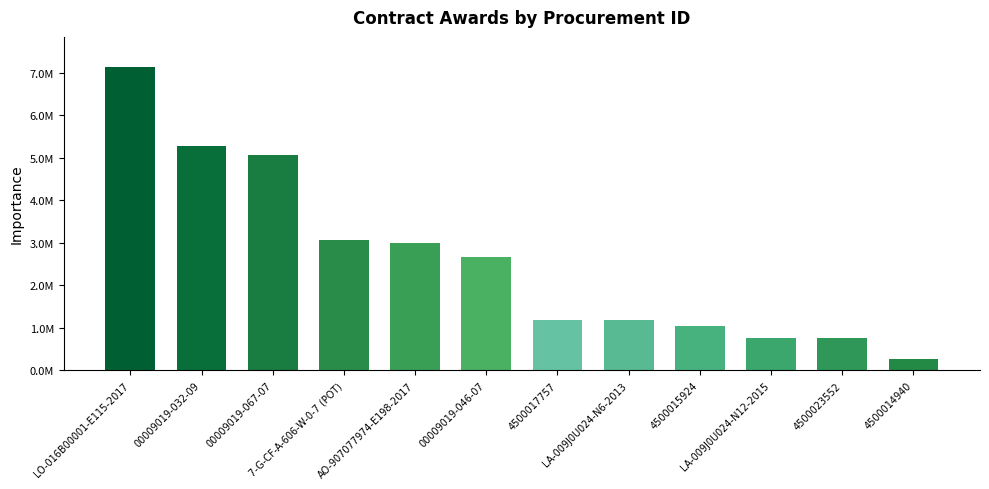

List the labels in order of value, largest first.

LO-016B00001-E115-2017, 00009019-032-09, 00009019-067-07, 7-G-CF-A-606-W-0-7 (POT), AO-907077974-E198-2017, 00009019-046-07, 4500017757, LA-009J0U024-N6-2013, 4500015924, LA-009J0U024-N12-2015, 4500023552, 4500014940